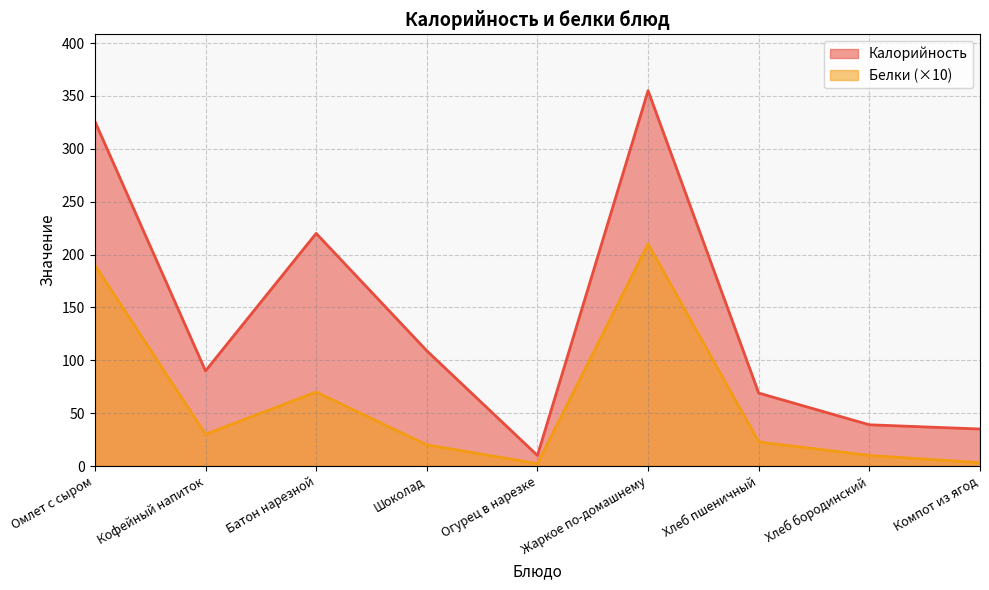

What is the difference between the maximum and minimum values in the Калорийность series?

345.0